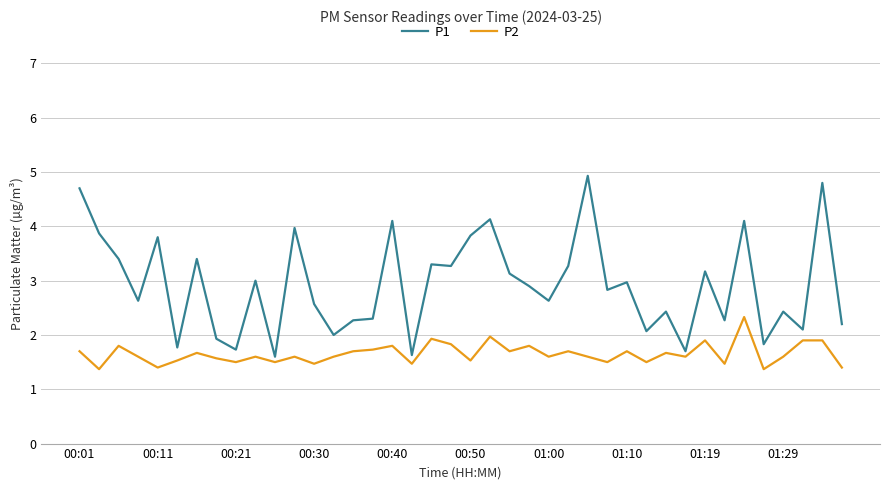

Which series has the widest spread of values?

P1